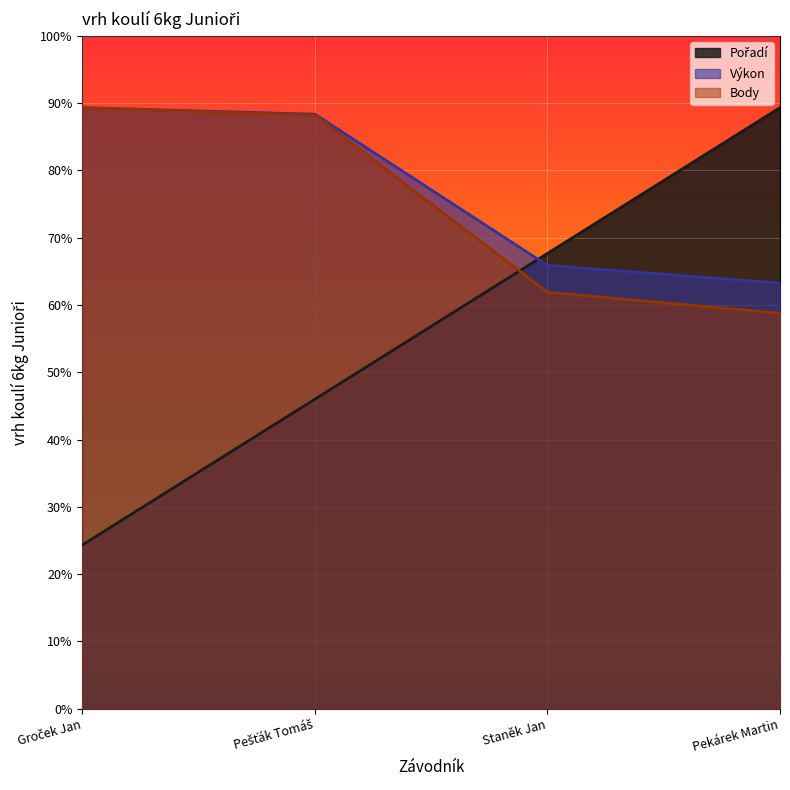

The value of Pořadí at Staněk Jan is 134.7. True or false?

False